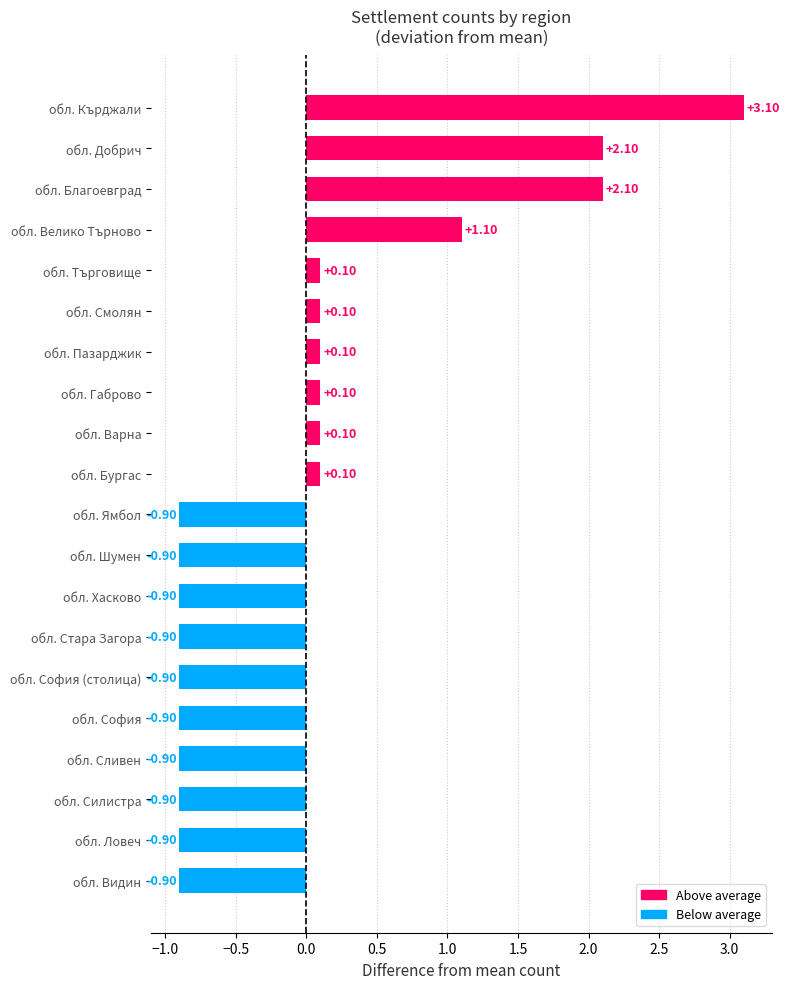

Which has a higher value, обл. Бургас or обл. Кърджали?

обл. Кърджали